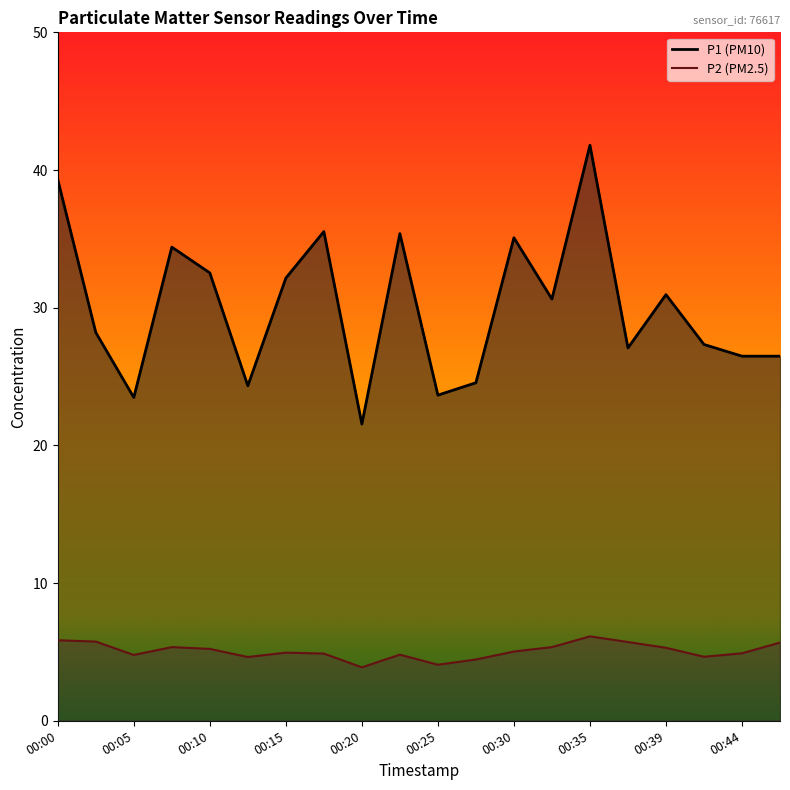

The value of P1 at 00:03 is 47.1. True or false?

False